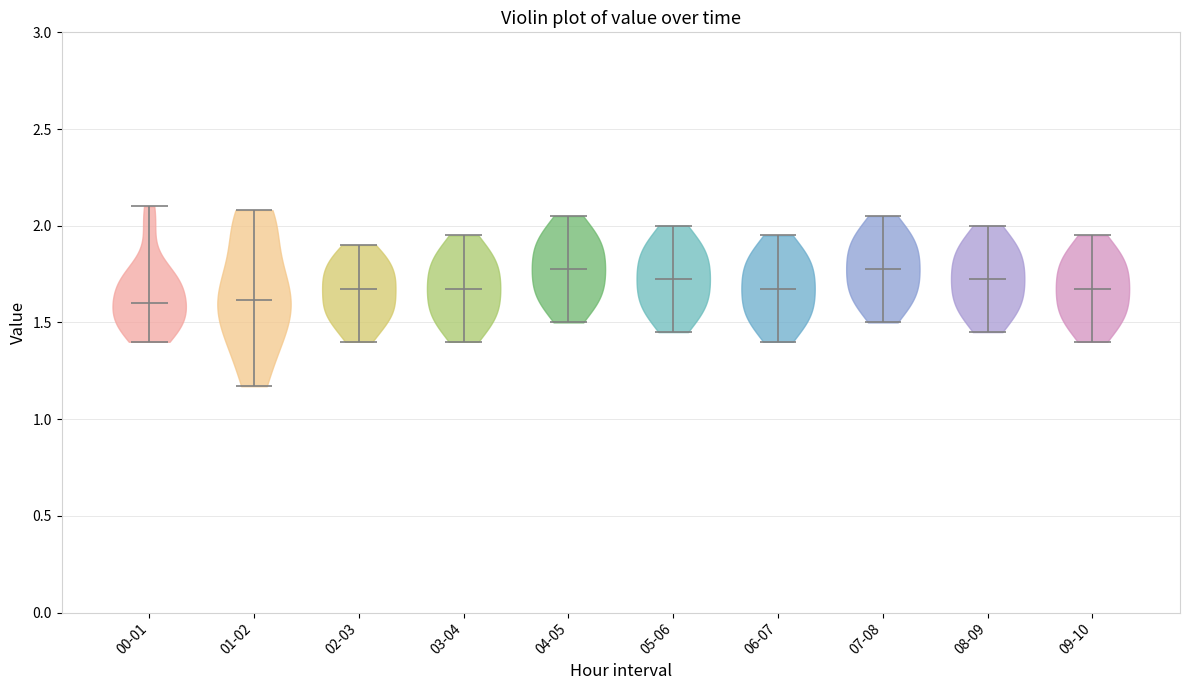

Reading left to right, read every violin against the y-axis: where its median line is, and the lowest and highest points it reaches. The values are not printed on the chart, so give them approximately, as read against the axis.

00-01: median line 1.60, lowest point 1.40, highest point 2.10
01-02: median line 1.60, lowest point 1.15, highest point 2.10
02-03: median line 1.70, lowest point 1.40, highest point 1.90
03-04: median line 1.70, lowest point 1.40, highest point 1.95
04-05: median line 1.80, lowest point 1.50, highest point 2.05
05-06: median line 1.75, lowest point 1.45, highest point 2.00
06-07: median line 1.70, lowest point 1.40, highest point 1.95
07-08: median line 1.80, lowest point 1.50, highest point 2.05
08-09: median line 1.75, lowest point 1.45, highest point 2.00
09-10: median line 1.70, lowest point 1.40, highest point 1.95